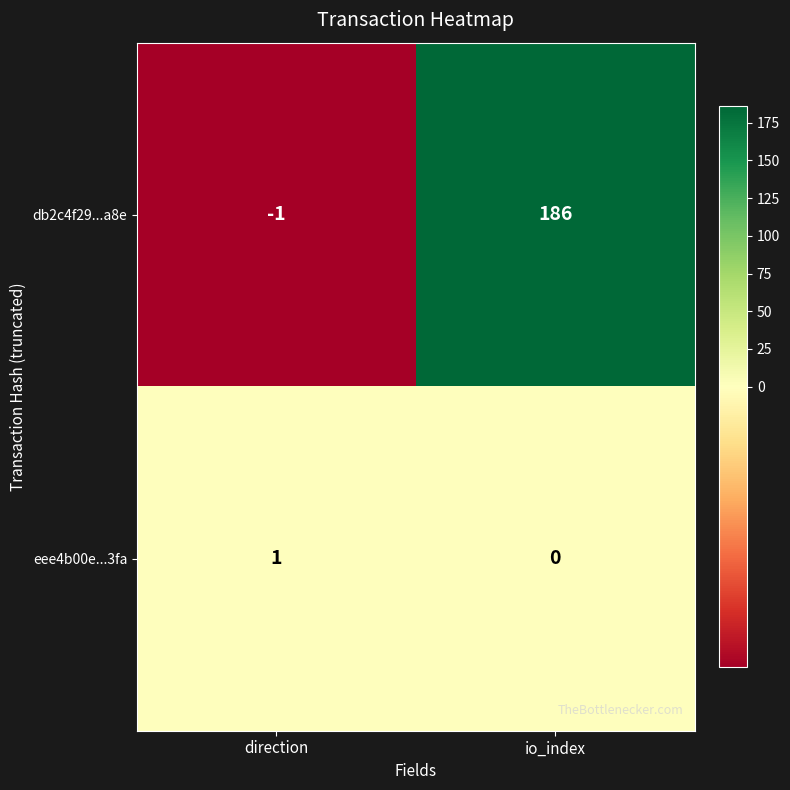

Which series changed the most between direction and io_index?

db2c4f29...a8e